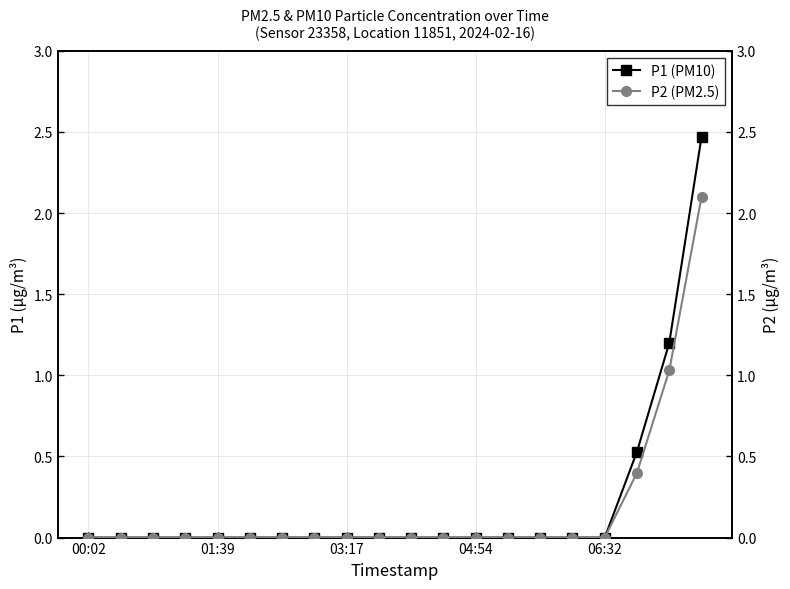

Reading left to right, transcribe all the data shown in this chart.

P1 (PM10): 0.0	0.0	0.0	0.0	0.0	0.0	0.0	0.0	0.0	0.0	0.0	0.0	0.0	0.0	0.0	0.0	0.0	0.5	1.2	2.5
P2 (PM2.5): 0.0	0.0	0.0	0.0	0.0	0.0	0.0	0.0	0.0	0.0	0.0	0.0	0.0	0.0	0.0	0.0	0.0	0.4	1.0	2.1